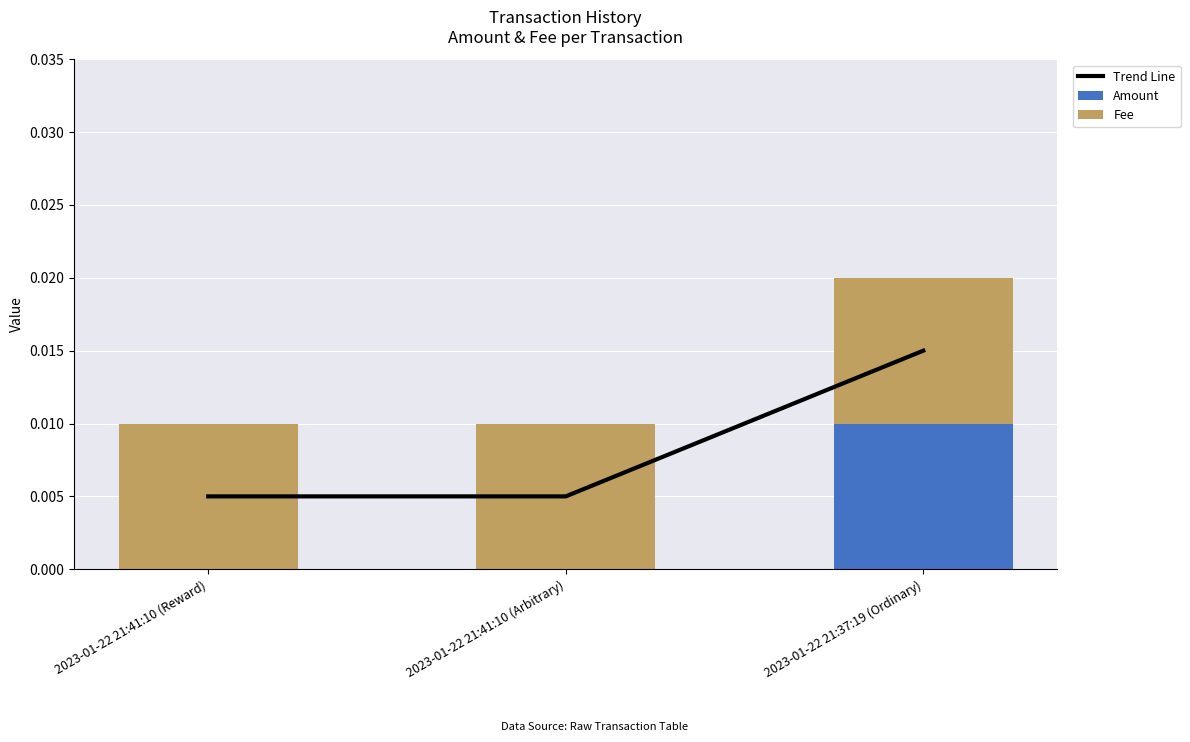

The value of Fee at 2023-01-22 21:41:10 (Arbitrary) is 0.0. True or false?

False